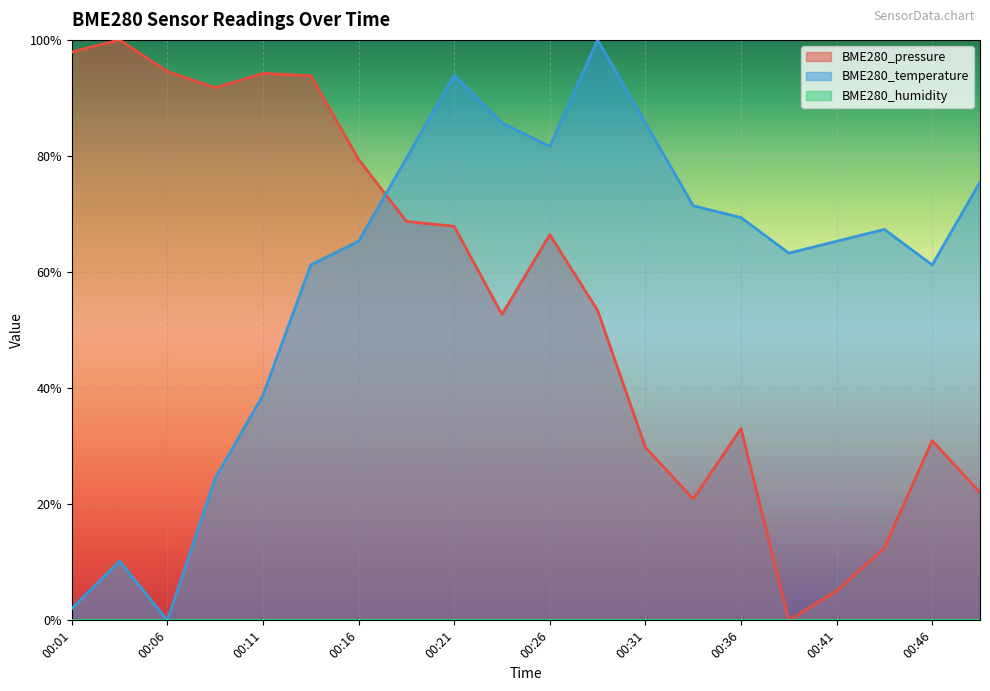

Between 00:46 and 00:38, which is larger?

00:46